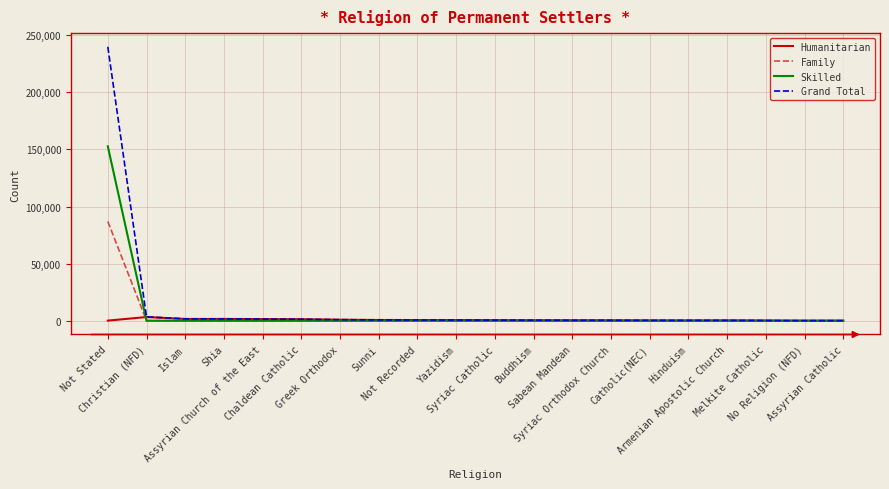

What is the highest value of the Family series?

86949